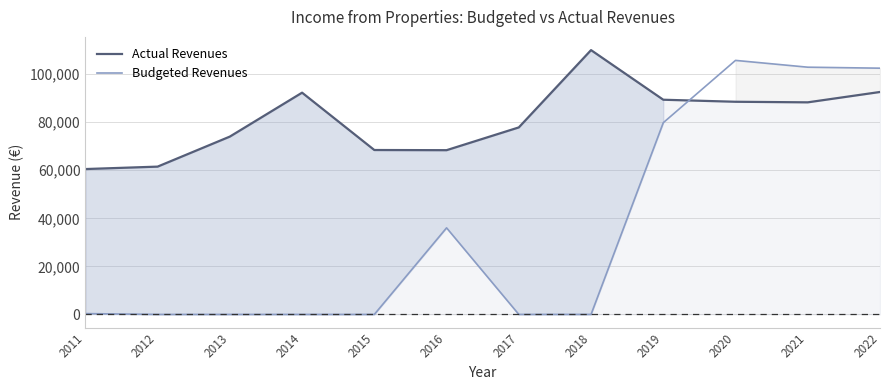

The Budgeted Revenues series shows 350.0 at 2011. True or false?

True